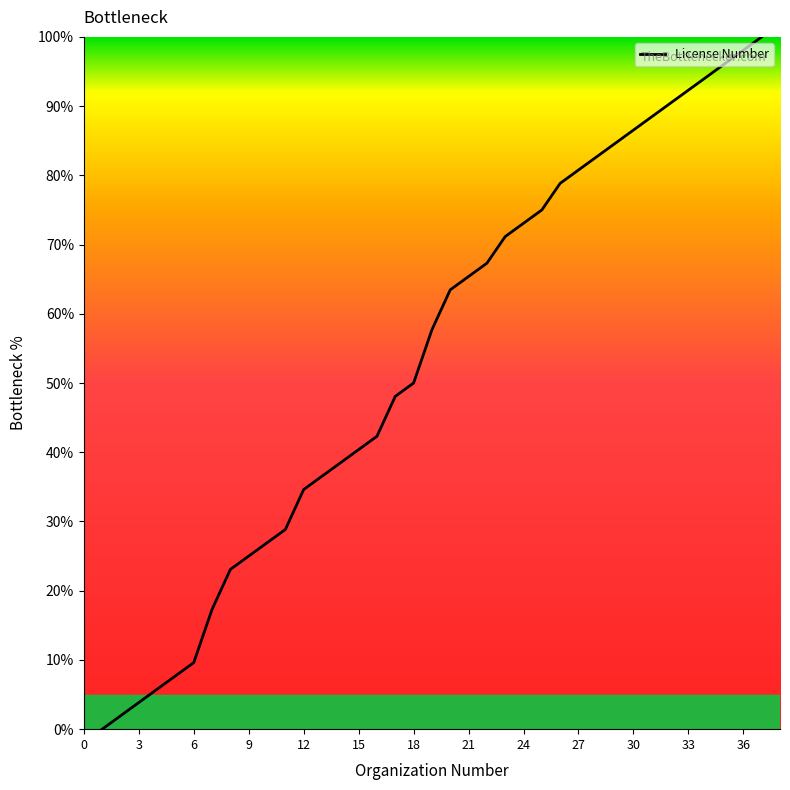

Is this an area chart (filled region under the line)?

No